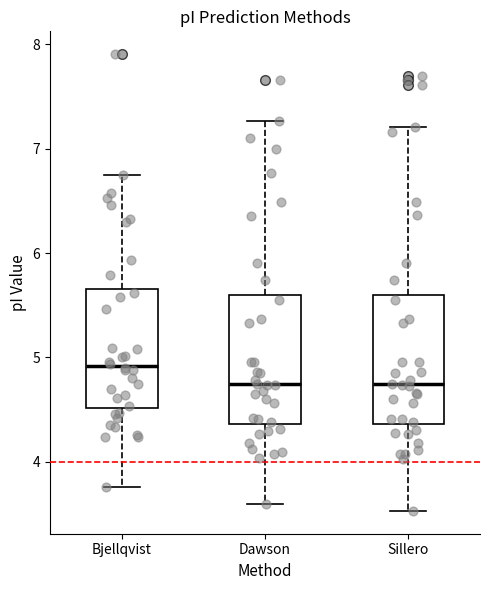

Where is the upper edge of the box for Bjellqvist on the y-axis? The values are not printed on the chart, so give them approximately, as read against the axis.

5.7